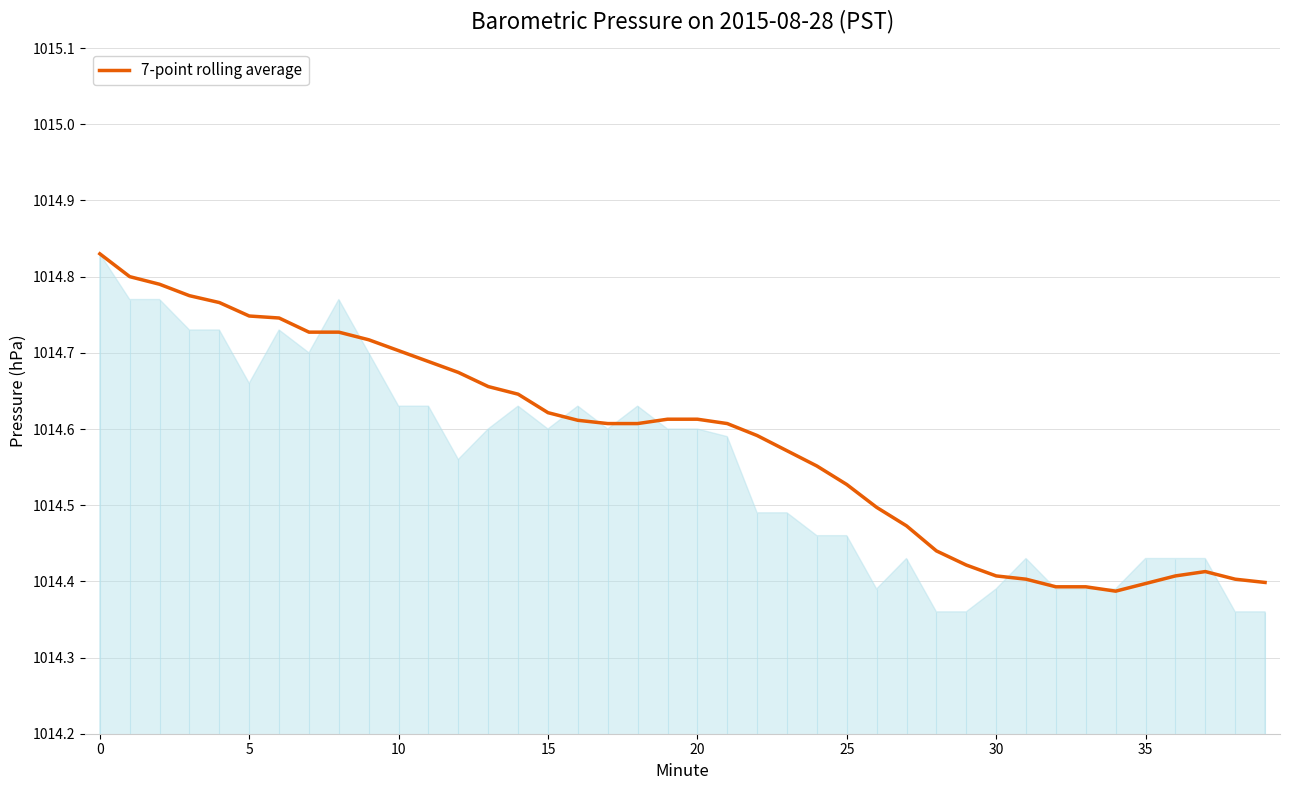

True or false: there are more than 1 points higher than both neighbors.

True